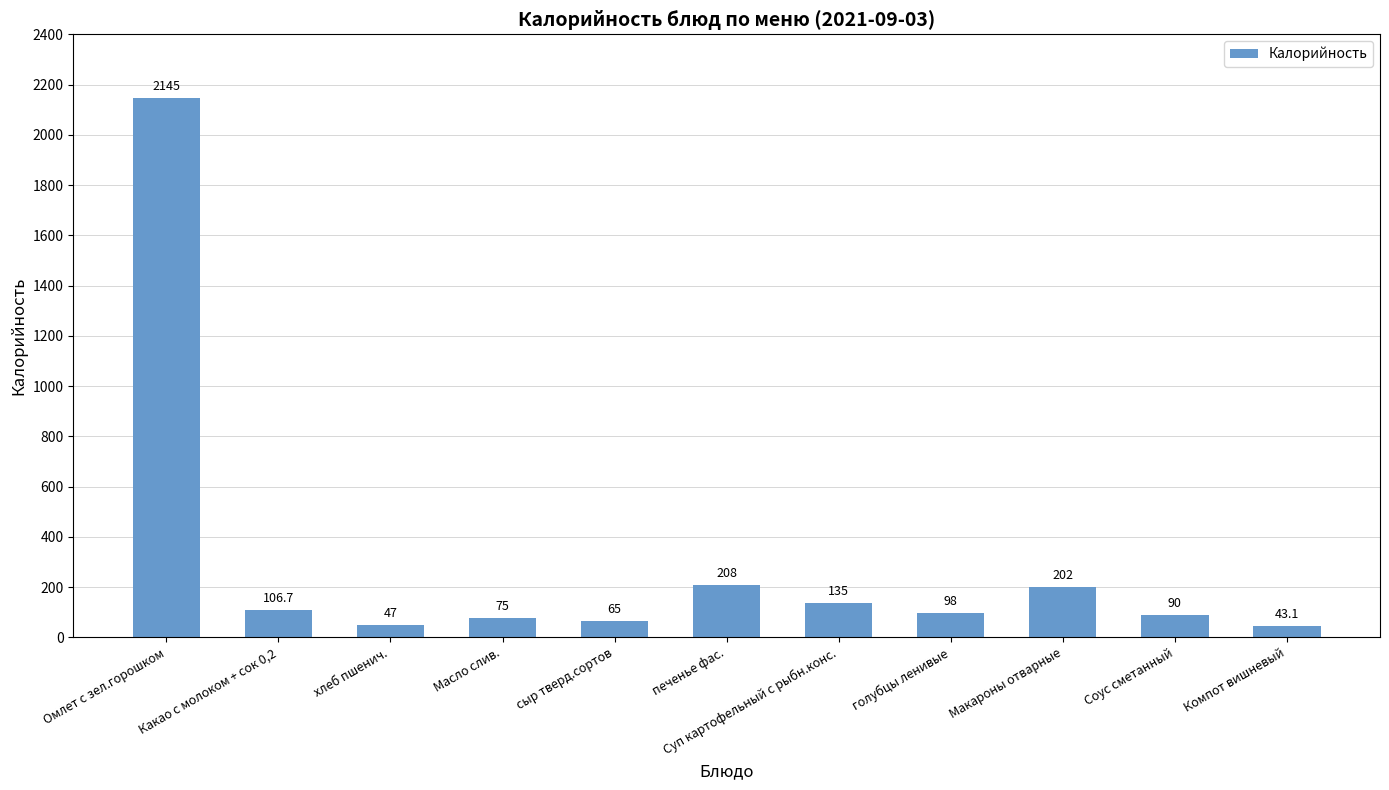

Which has a higher value, Компот вишневый or Соус сметанный?

Соус сметанный